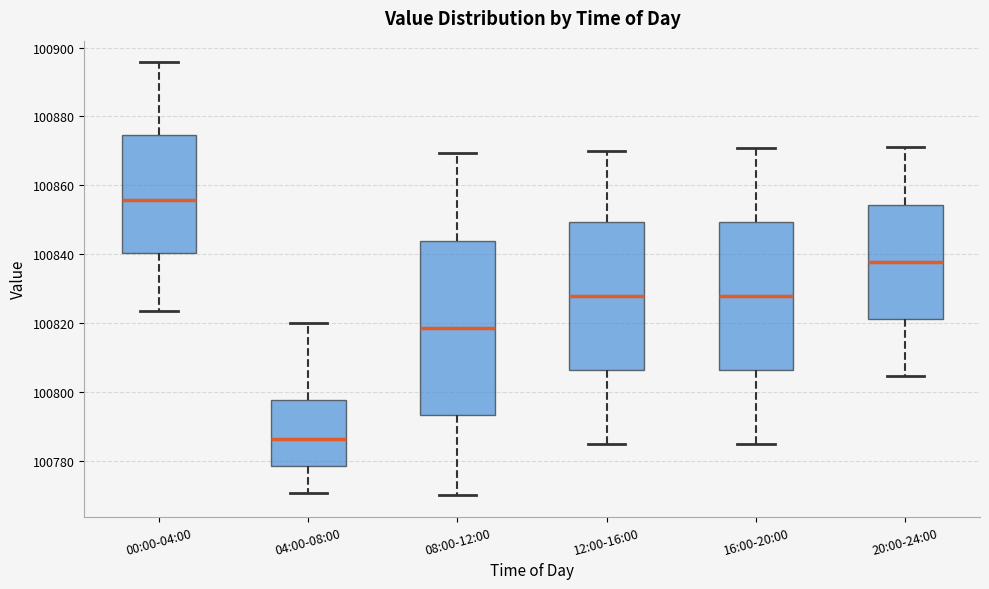

Reading left to right, transcribe this box plot: for each box, give where its median line is, the range the box spans, and where its two whiskers end, as read against the y-axis. The values are not printed on the chart, so give them approximately, as read against the axis.

00:00-04:00: median 100856, box 100840 to 100874, whiskers 100824 to 100896
04:00-08:00: median 100786, box 100778 to 100798, whiskers 100770 to 100820
08:00-12:00: median 100818, box 100794 to 100844, whiskers 100770 to 100870
12:00-16:00: median 100828, box 100806 to 100850, whiskers 100784 to 100870
16:00-20:00: median 100828, box 100806 to 100850, whiskers 100786 to 100870
20:00-24:00: median 100838, box 100822 to 100854, whiskers 100804 to 100872